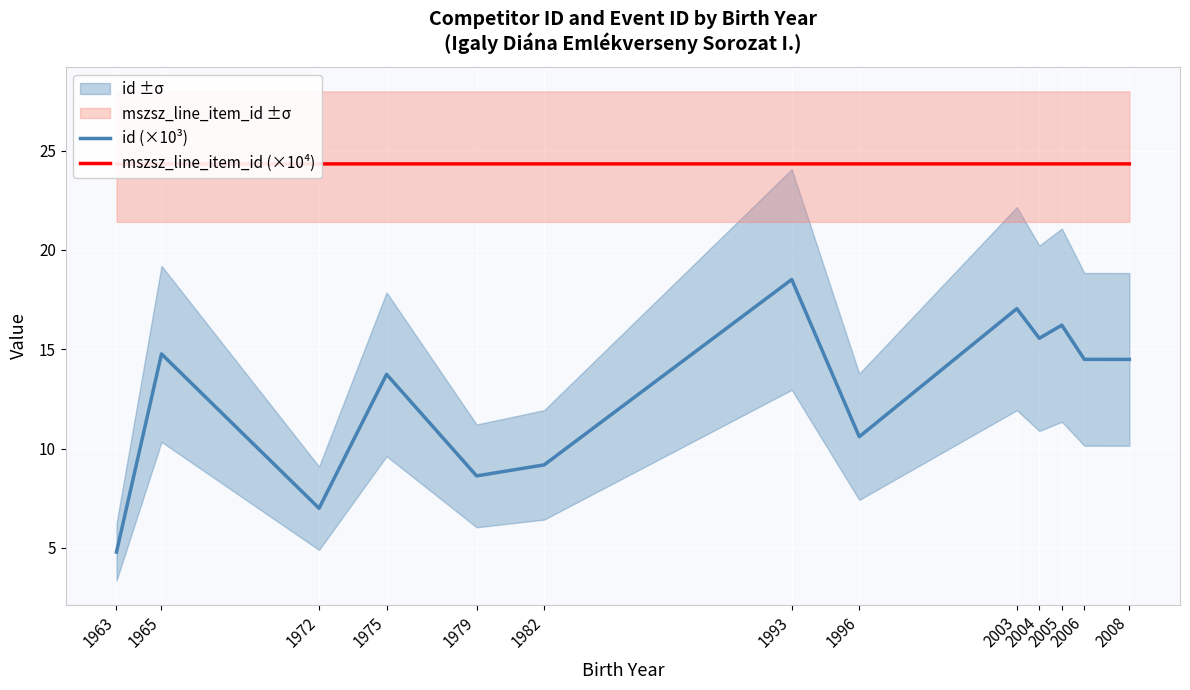

How many lines are shown in the chart?

2